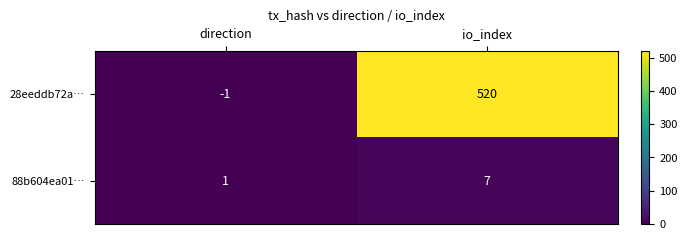

What is the sum of all 28eeddb72a… values?

519